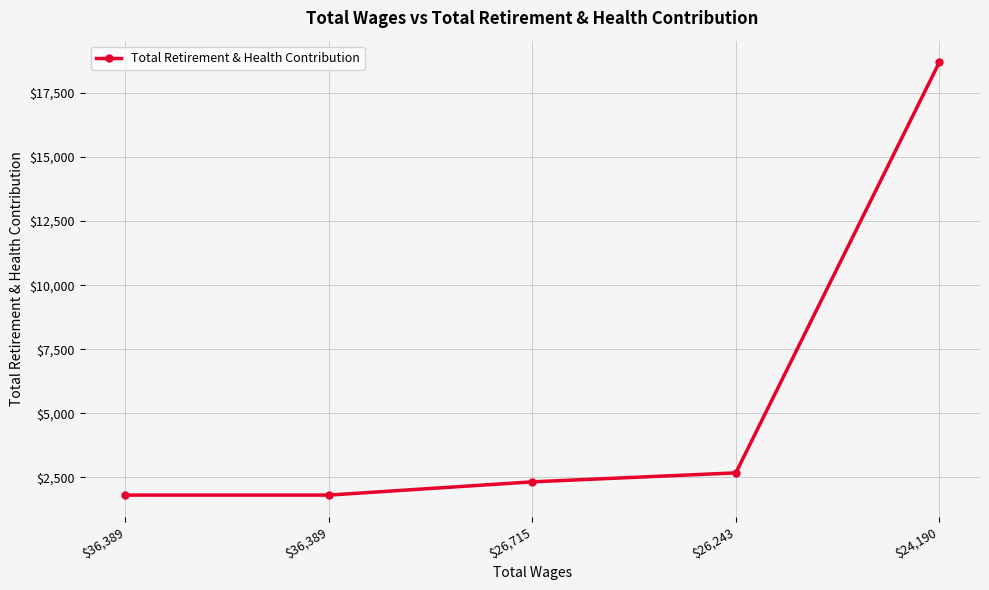

Count the number of categories in the chart.

5